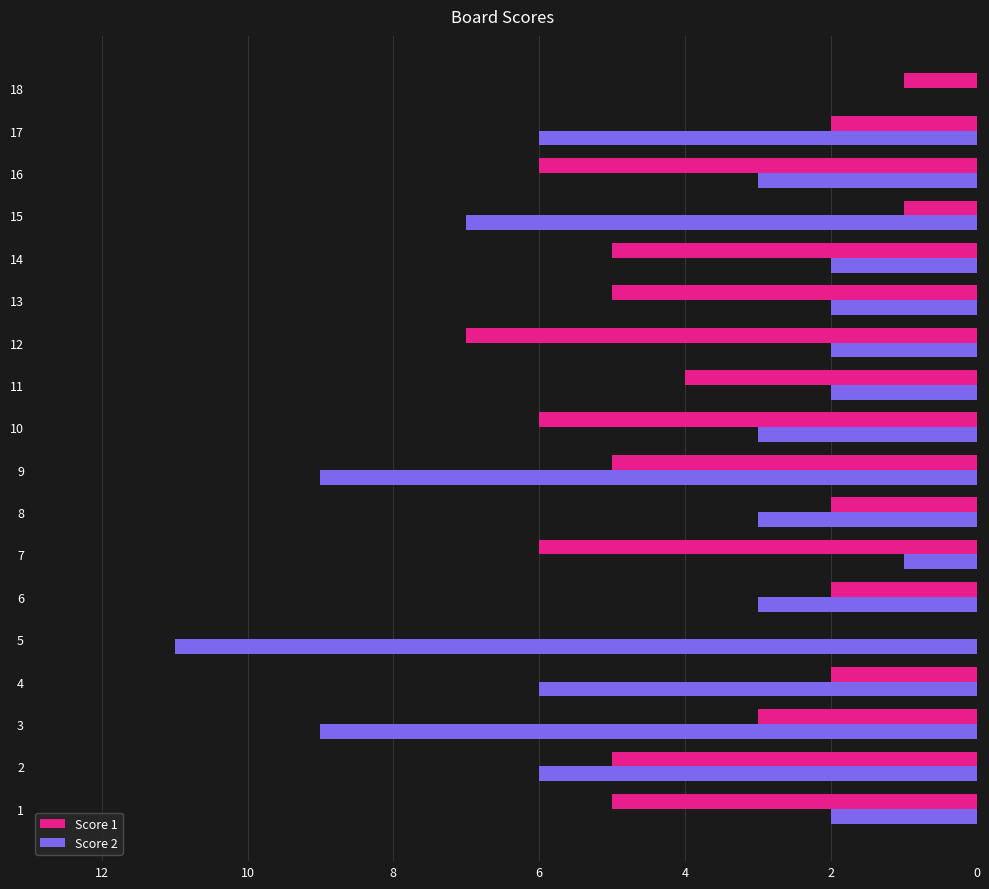

The Score 2 series shows 7 at 15. True or false?

True